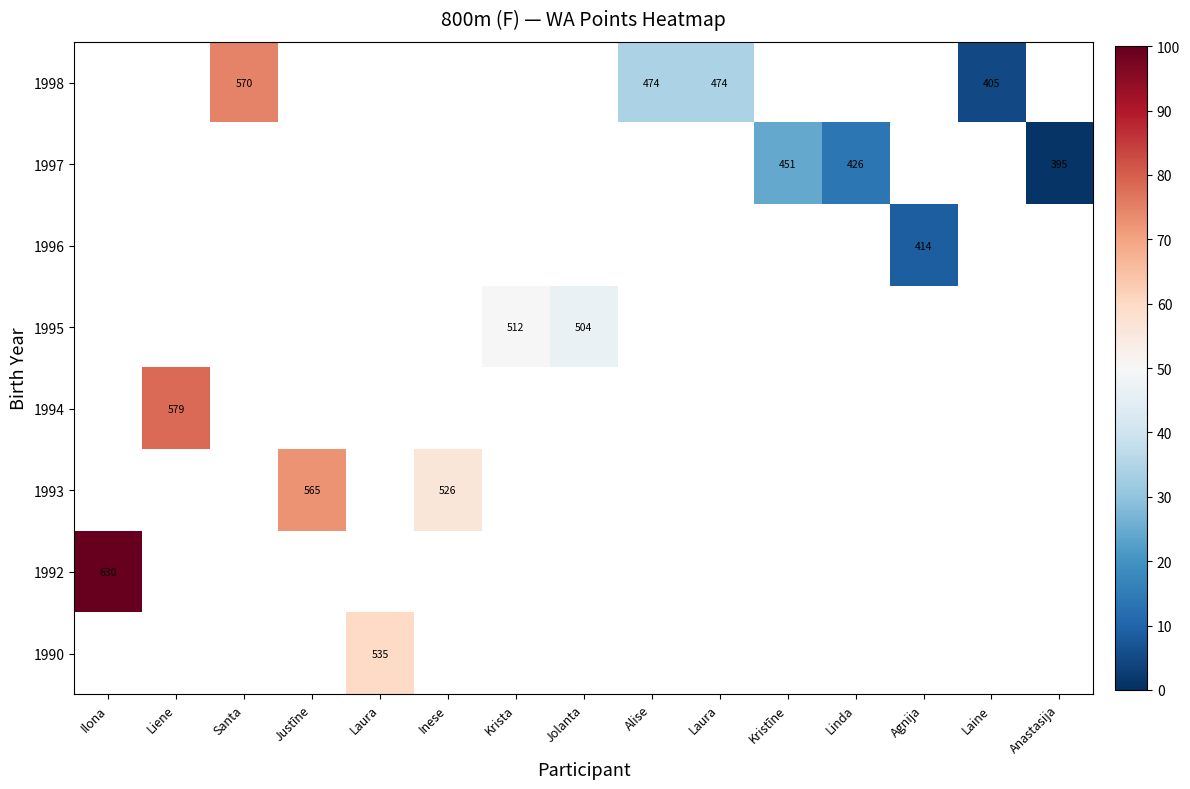

Is the value of 1995 at Jolanta greater than the value of 1992 at Ilona?

No